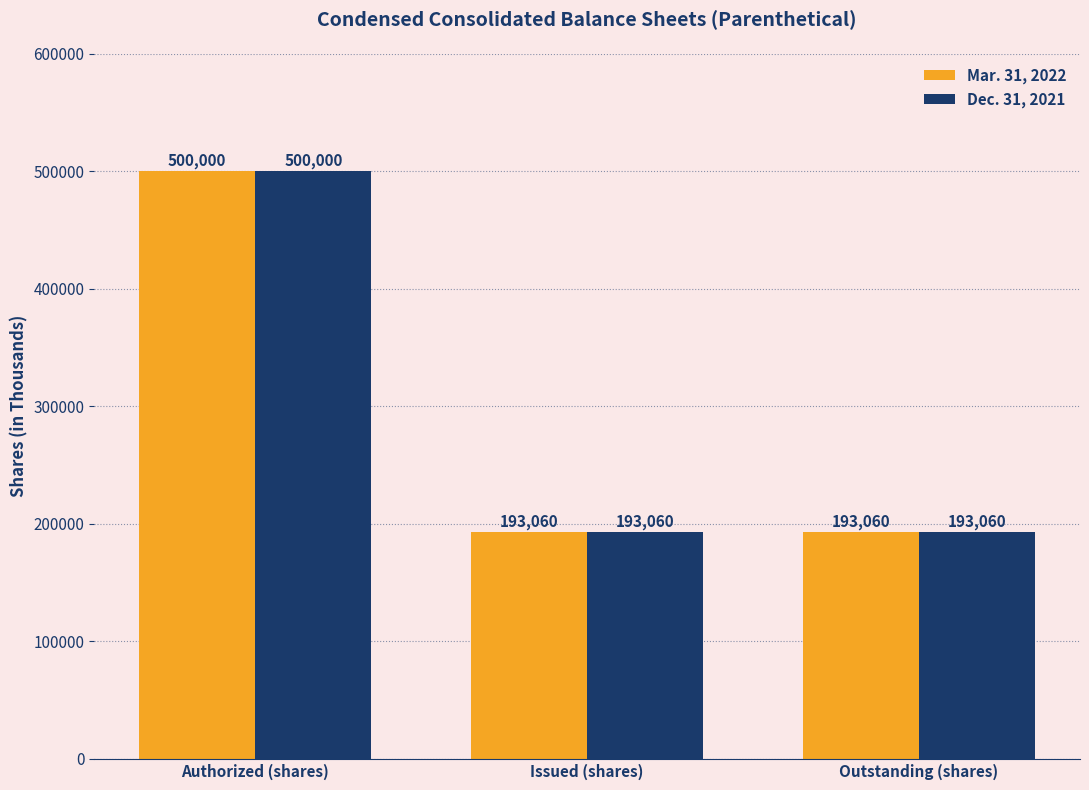

Reading right to left, transcribe all the data shown in this chart.

Mar. 31, 2022: 193060	193060	500000
Dec. 31, 2021: 193060	193060	500000